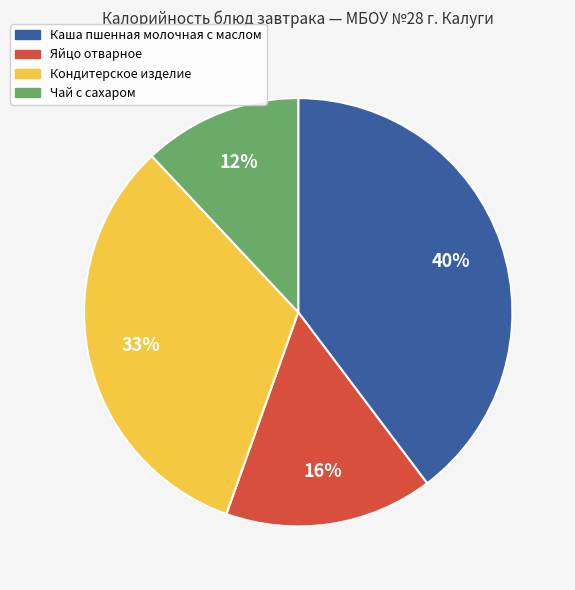

Is Каша пшенная молочная с маслом the majority of the pie?

No